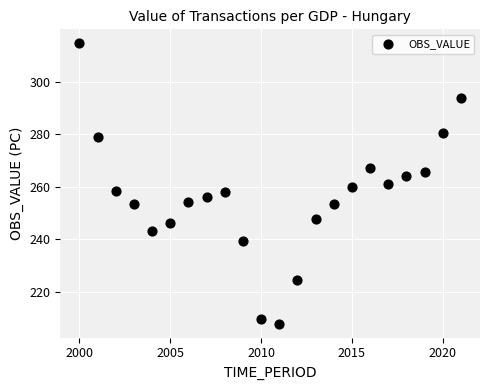

What is the range of Y values (max minus min)?

106.5